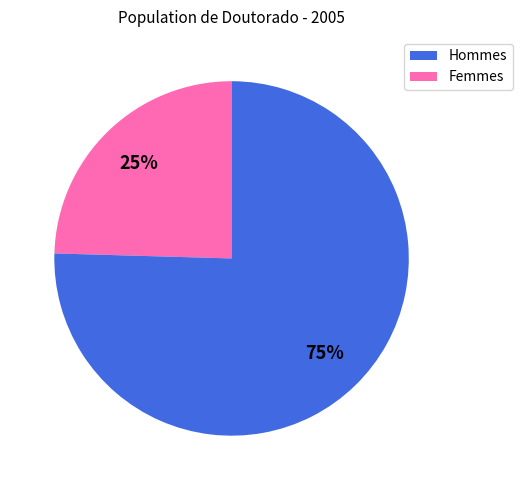

To the nearest percent, what is the average slice percentage?

50%